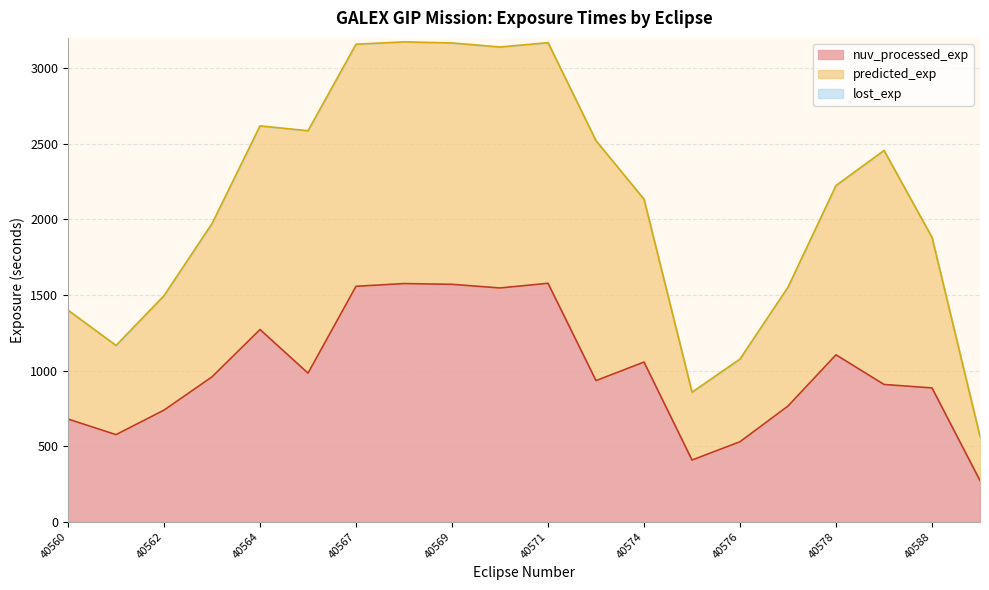

At how many categories does at least one series exceed 1076?

11